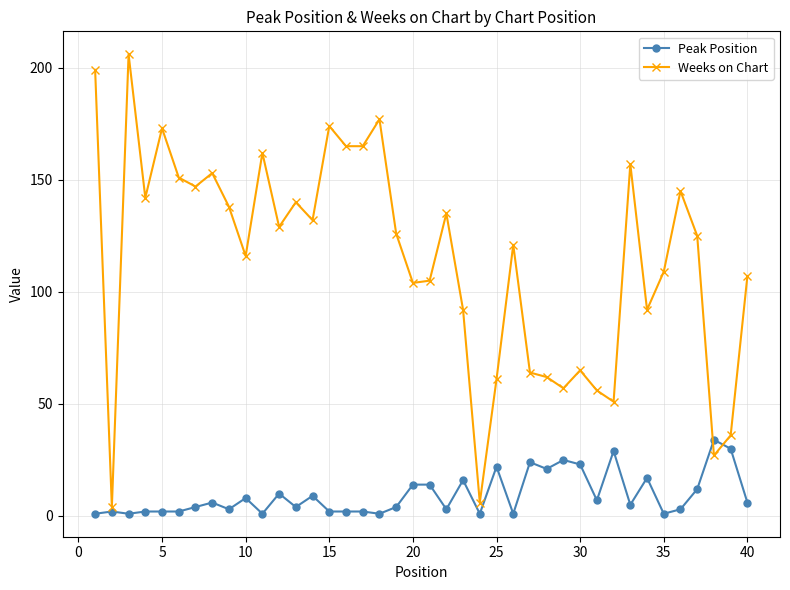

Which series has the largest total across all categories?

Weeks on Chart